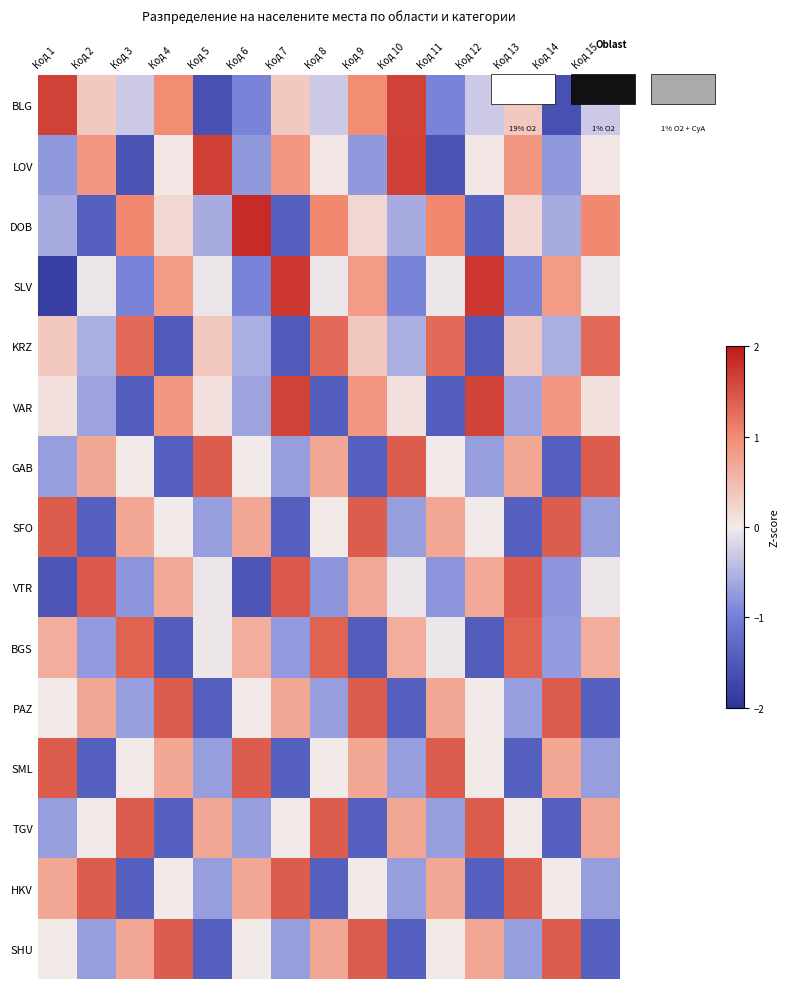

List the series in order of their peak value, highest first.

DOB, SLV, LOV, BLG, VAR, VTR, GAB, SFO, PAZ, SML, TGV, HKV, SHU, BGS, KRZ